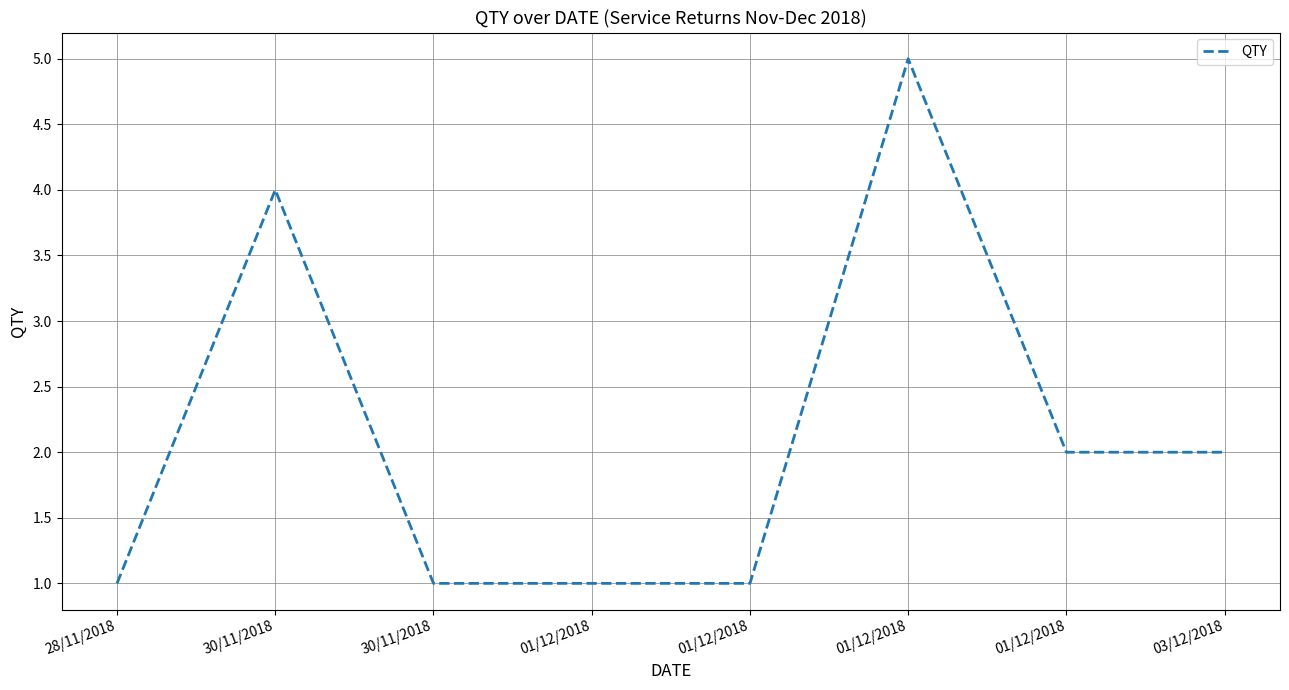

What is the difference between the values at 28/11/2018 and 03/12/2018?

1